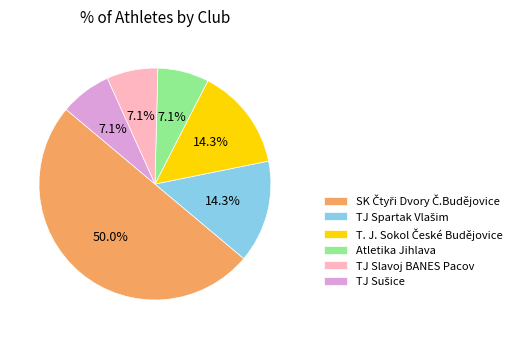

How many slices are in this pie chart?

6